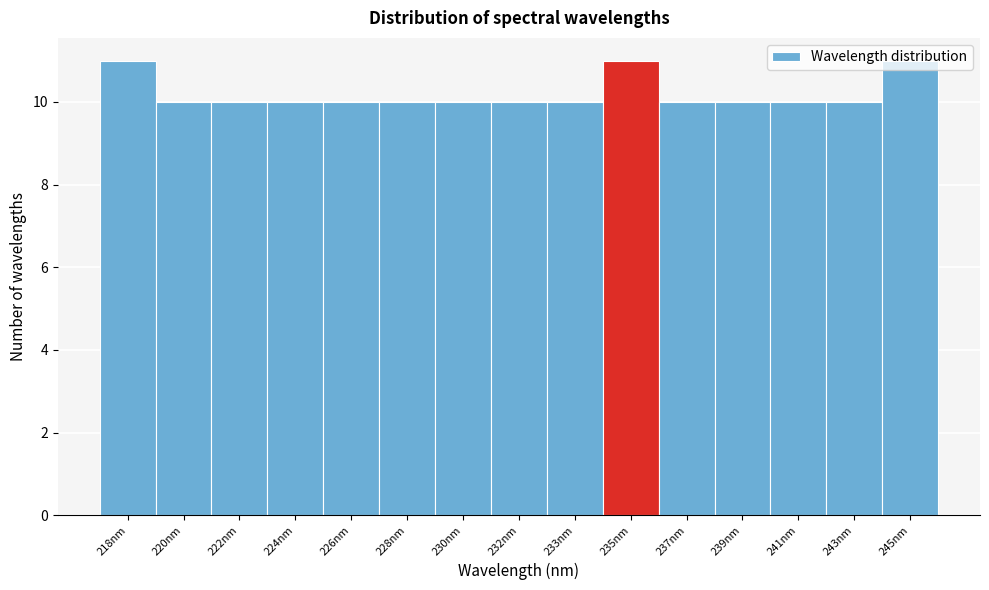

What position from the left is 237nm?

11